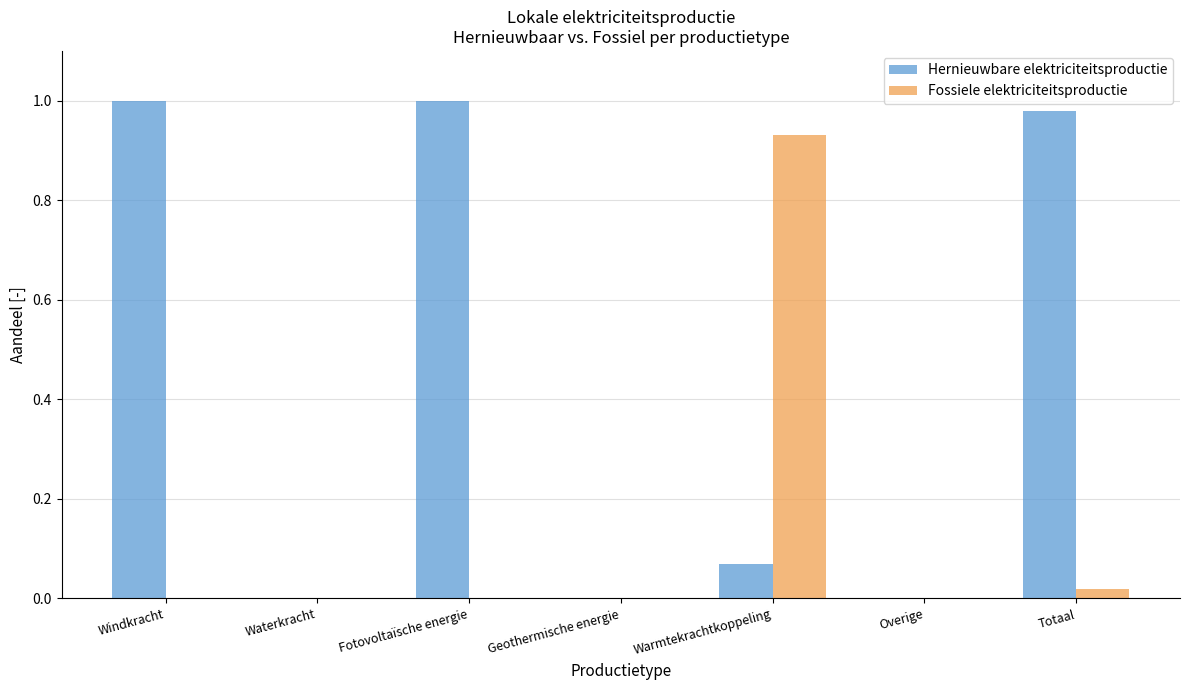

How many series are shown in this chart?

2